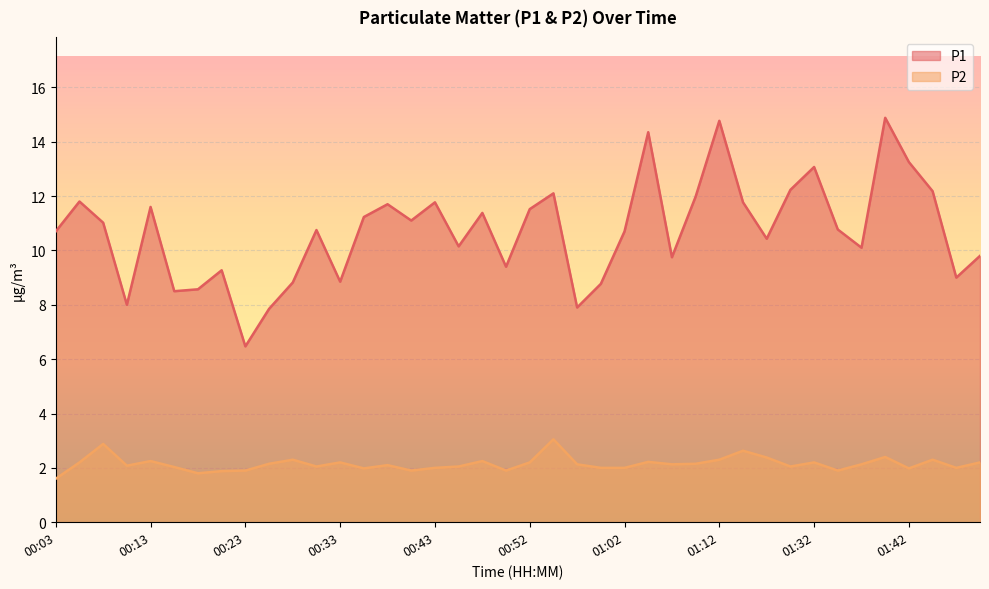

Is the value of P1 at 00:08 greater than the value of P2 at 00:40?

Yes